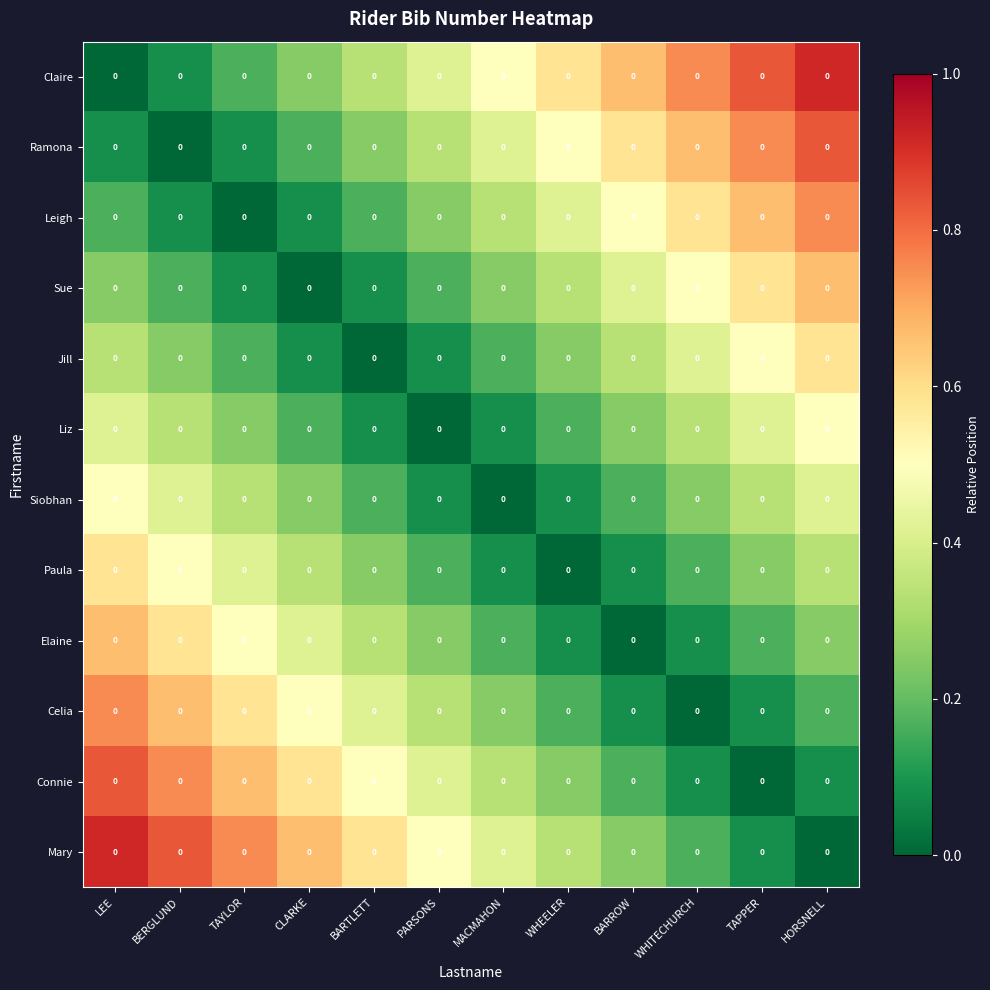

What is the approximate value of Claire at CLARKE?

0.2